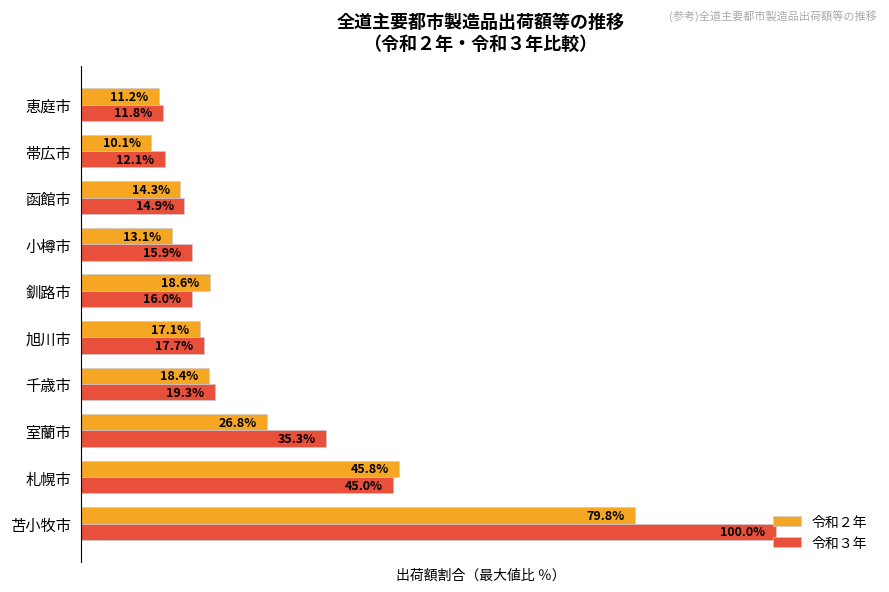

At which label is 令和２年 closest to 44?

札幌市